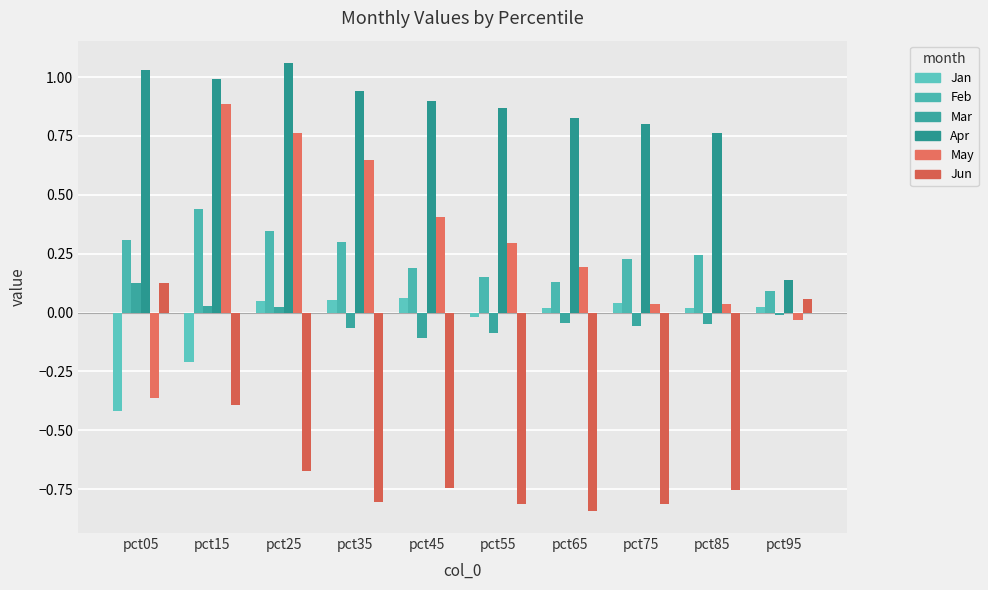

How many bars are there in each group?

6